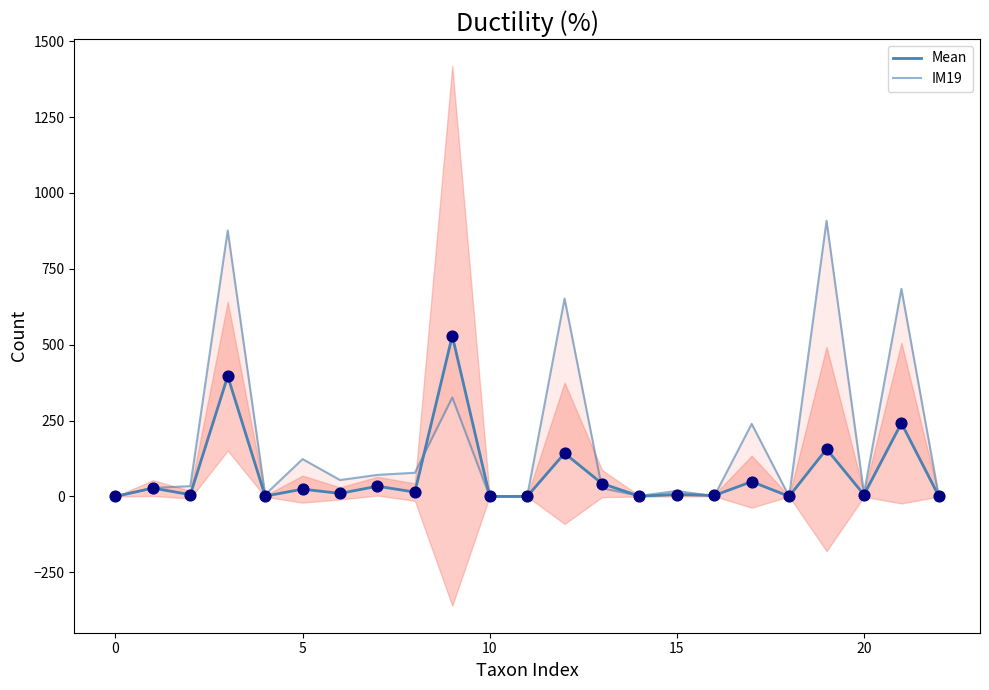

What is the total value across all series at 9?

855.2